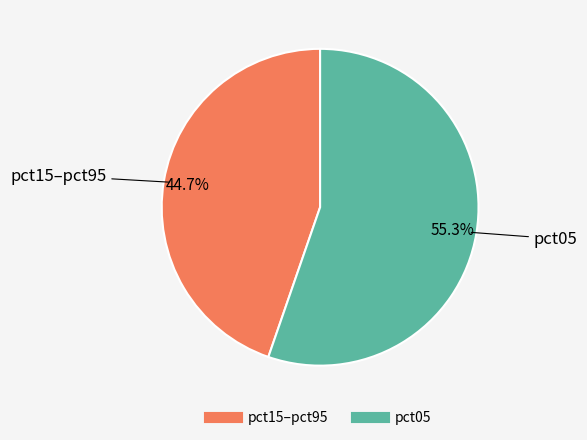

Is there any slice that represents more than half of the pie?

Yes